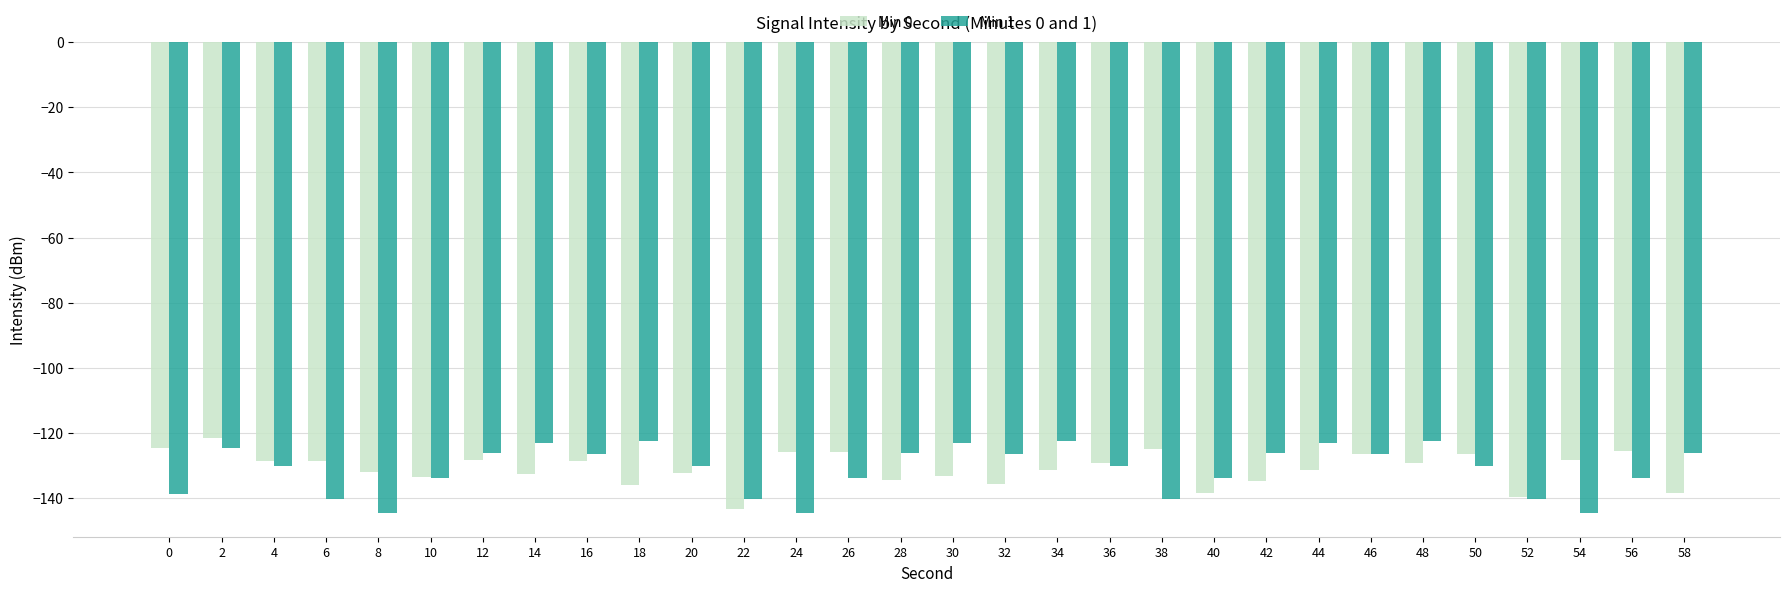

Rank the series at 58 from highest to lowest value.

Min 1, Min 0